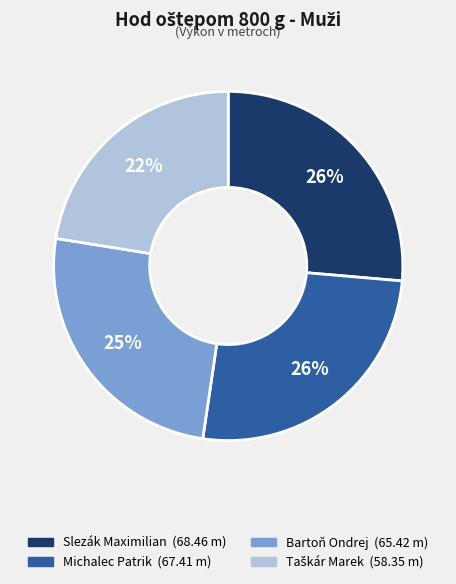

Is there a majority slice in this chart?

No